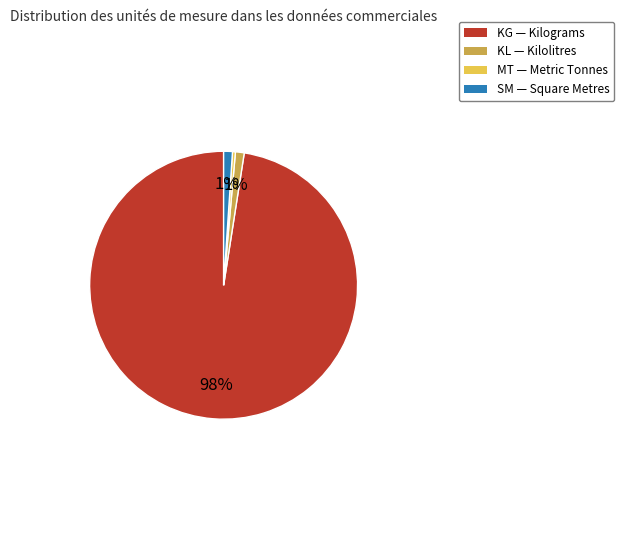

Is the sum of SM and KL greater than half?

No